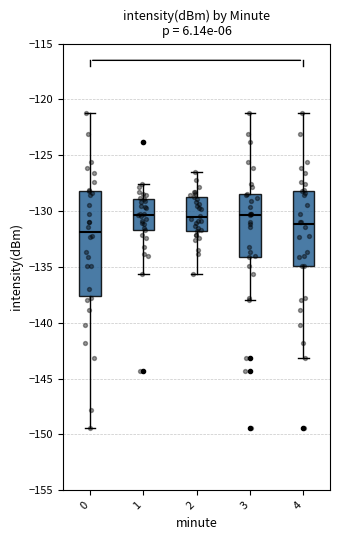

Reading left to right, transcribe this box plot: for each box, give where its median line is, the range the box spans, and where its two whiskers end, as read against the y-axis. The values are not printed on the chart, so give them approximately, as read against the axis.

0: median -132.0, box -137.5 to -128.0, whiskers -149.5 to -121.5
1: median -130.5, box -131.5 to -129.0, whiskers -135.5 to -127.5
2: median -130.5, box -132.0 to -128.5, whiskers -135.5 to -126.5
3: median -130.5, box -134.0 to -128.5, whiskers -138.0 to -121.5
4: median -131.0, box -135.0 to -128.0, whiskers -143.0 to -121.5